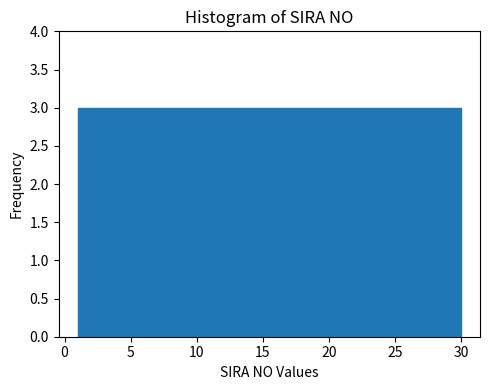

How tall is the bar that spans 18.4 to 21.3 on the x-axis? Neither the bar edges nor the heights are printed on the chart, so give them approximately, as read against the axes.

3